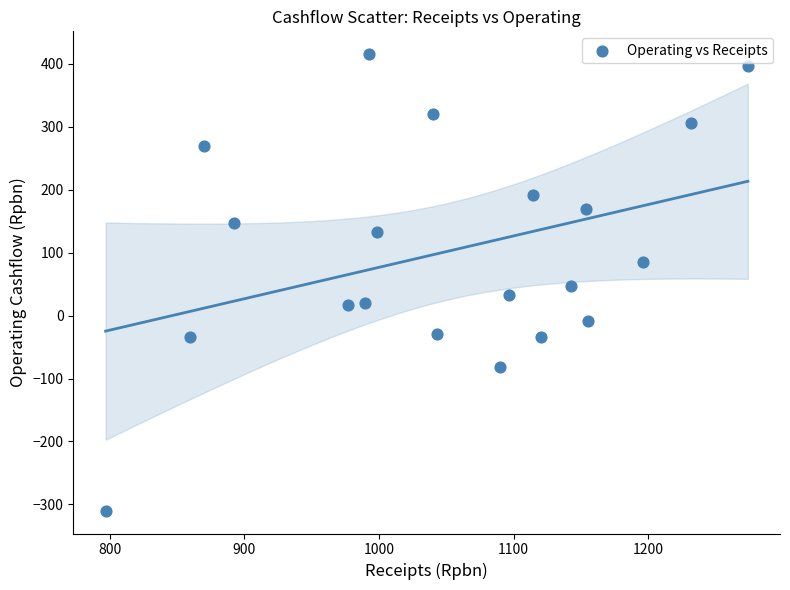

What is the range of X values (max minus min)?

476.9